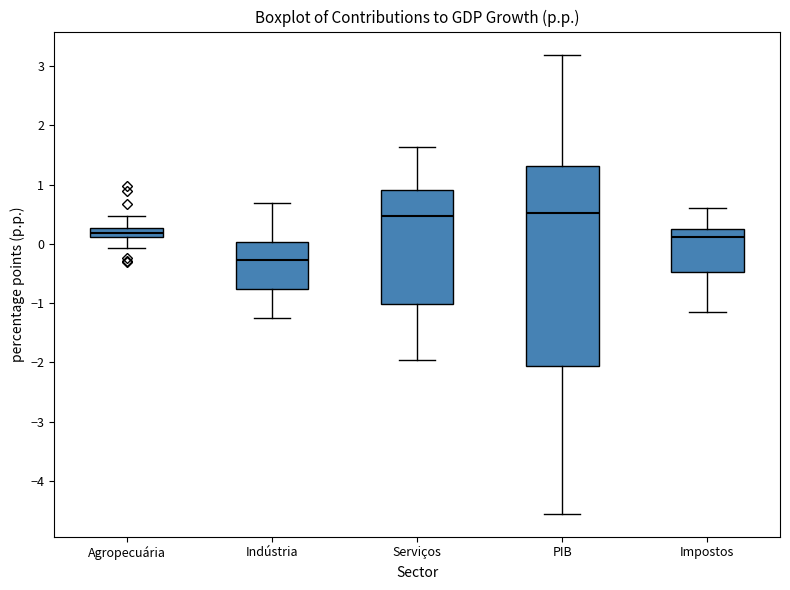

Which box has the lowest median line?

Indústria